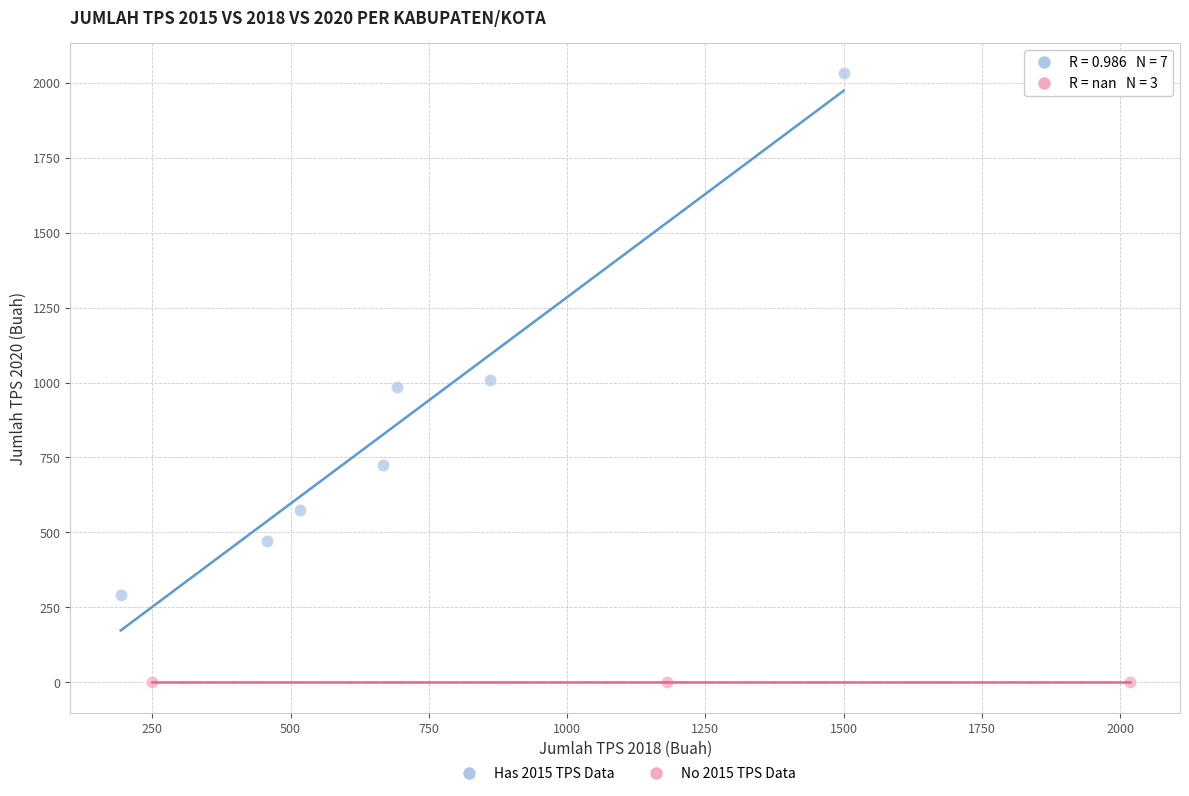

Which series contains the highest Y value?

Has 2015 TPS Data